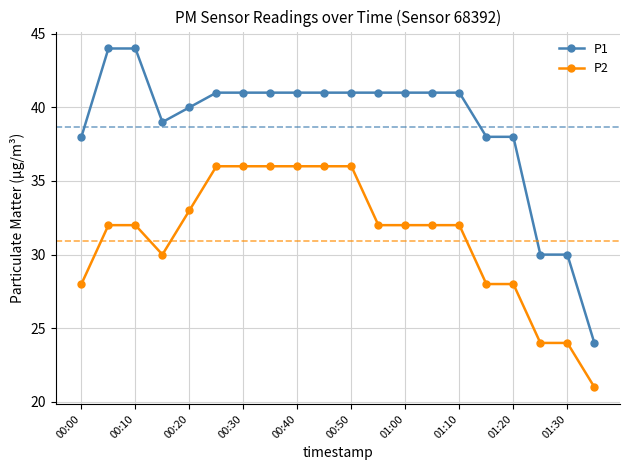

Which series has the widest spread of values?

P1